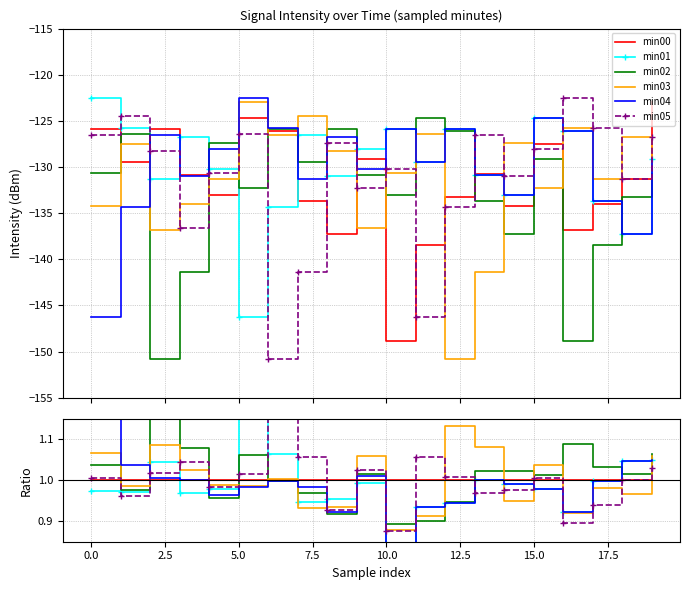

Is it true that min01 equals 1.0 at 14?

True